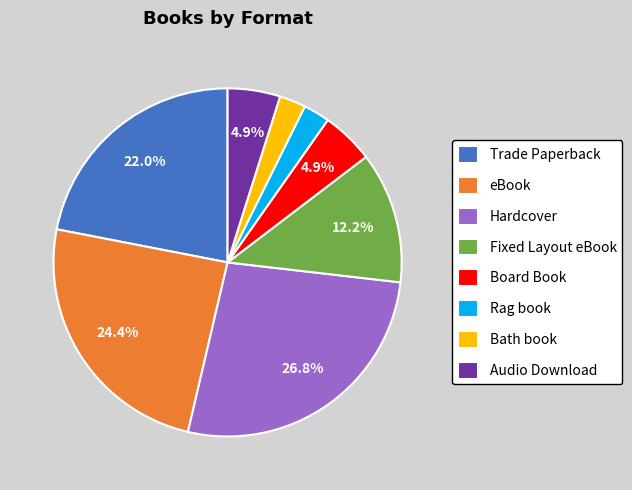

Is the sum of Audio Download and Hardcover greater than half?

No